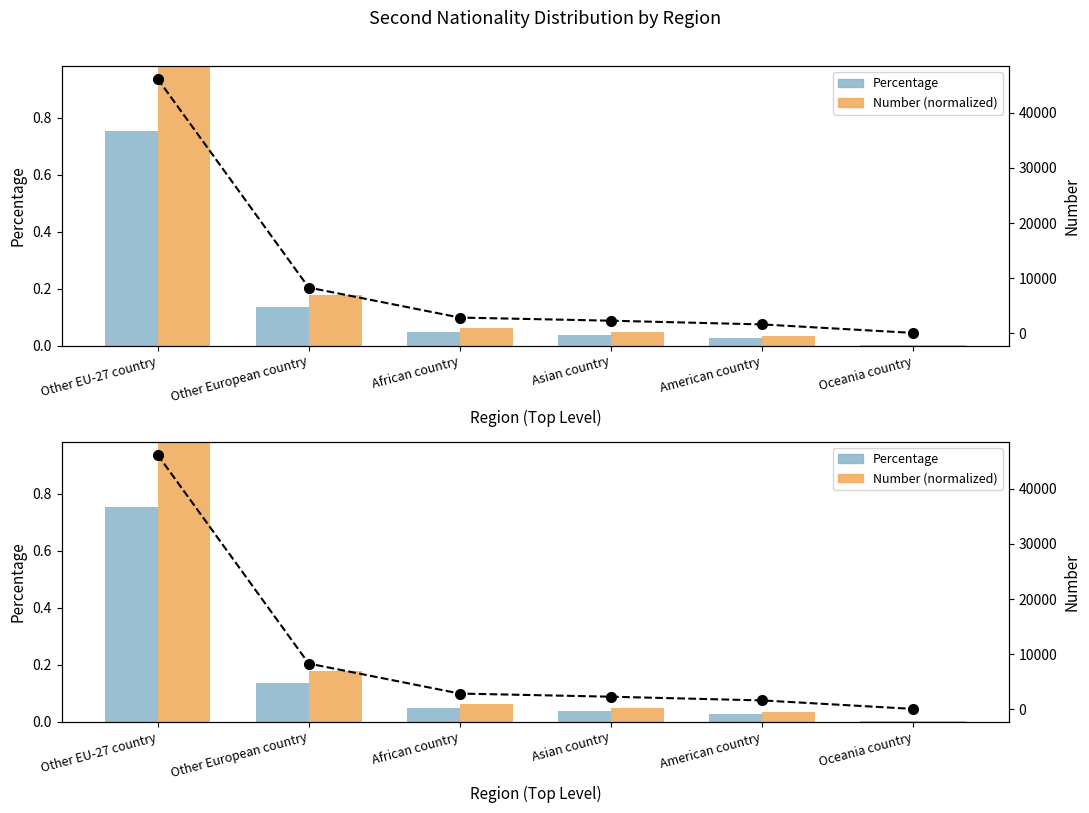

What is the label of the 5th bar from the left?

American country